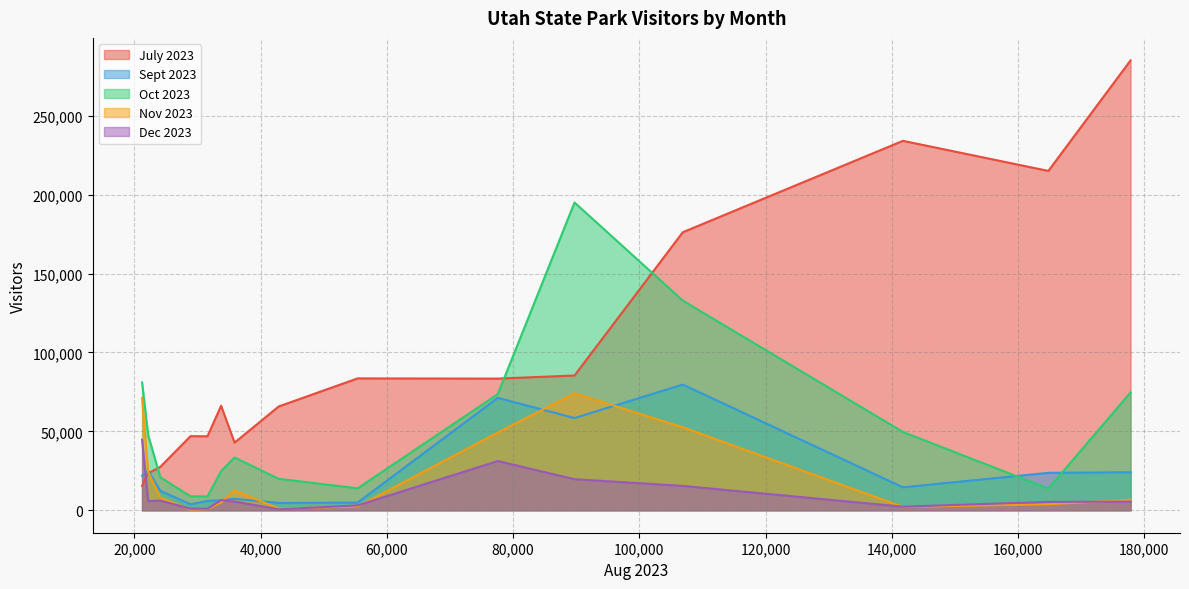

Which series has the largest range (max minus min)?

July 2023